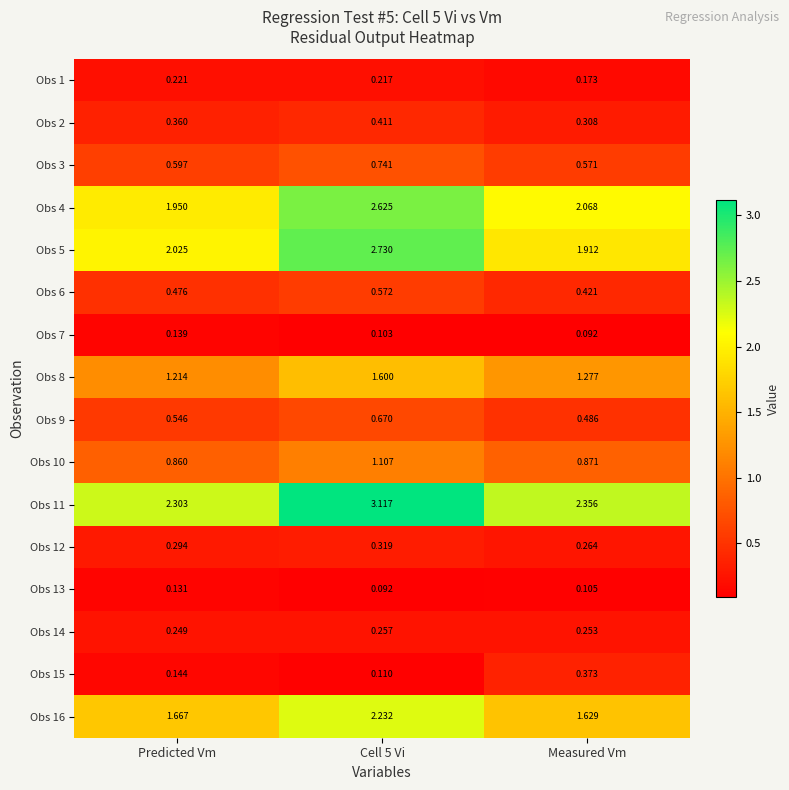

At which label is Obs 10 closest to 0?

Predicted Vm